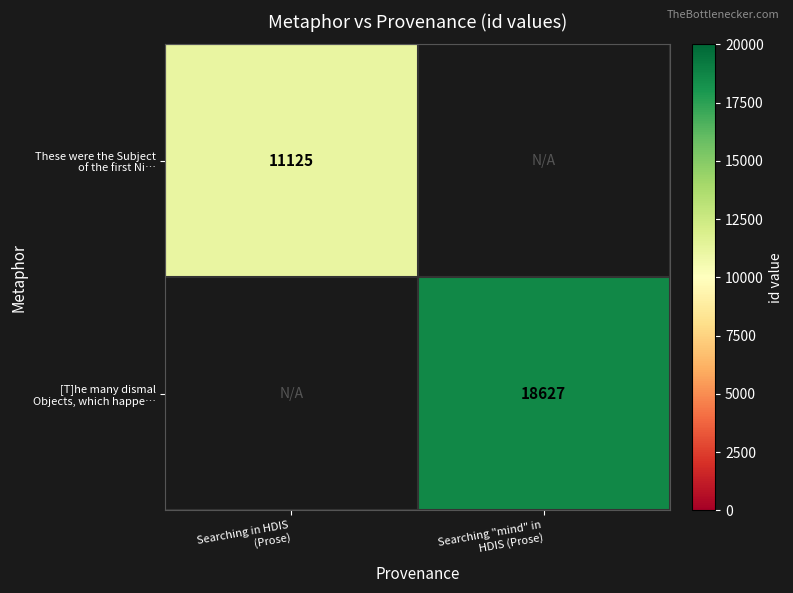

Which series has the largest range (max minus min)?

These were the Subject of the first Ni…